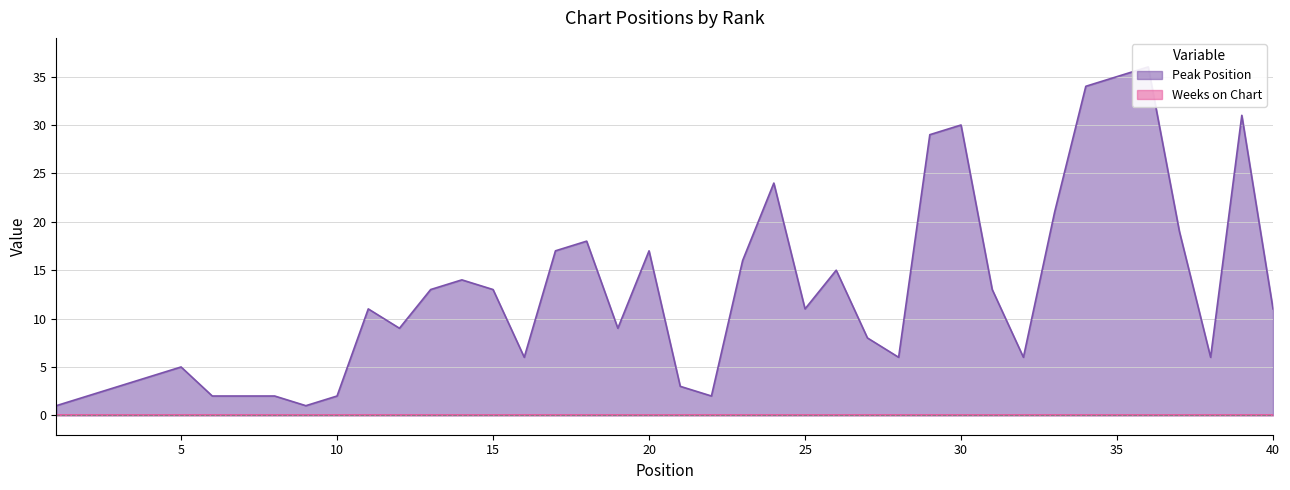

What is the average value?

13